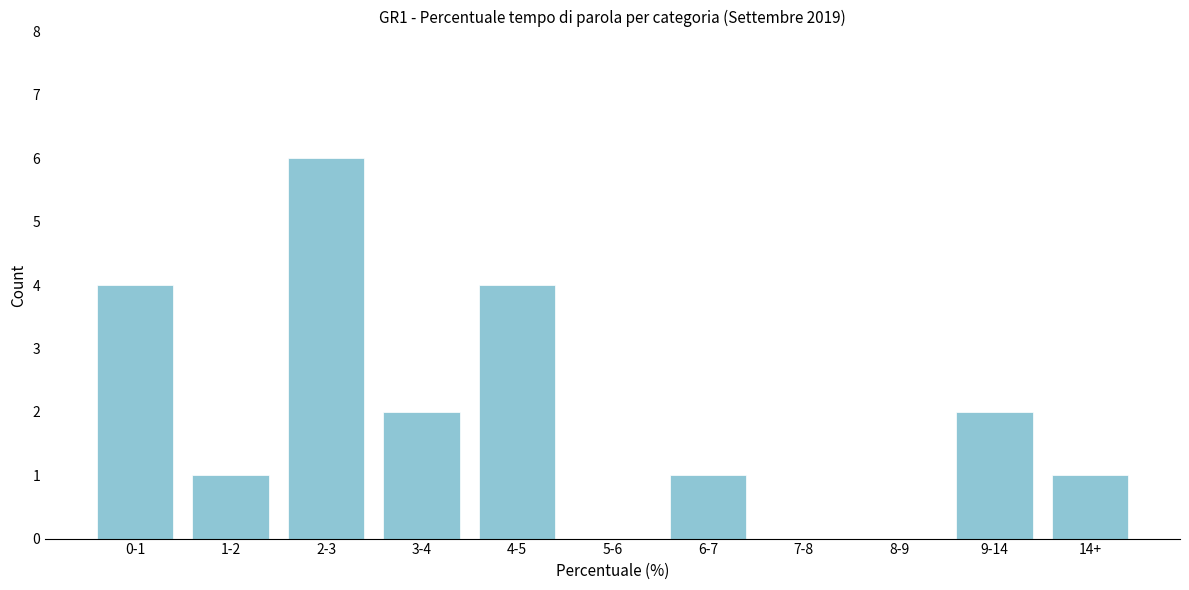

Reading left to right, list all the values displayed in this chart.

0-1=4	1-2=1	2-3=6	3-4=2	4-5=4	5-6=0	6-7=1	7-8=0	8-9=0	9-14=2	14+=1